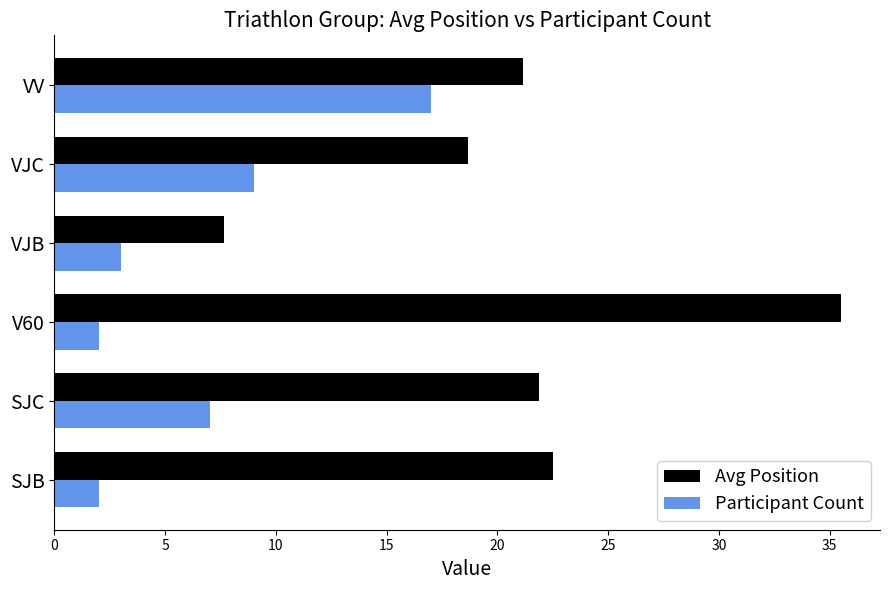

What is the difference between the highest and lowest values at SJB?

20.5